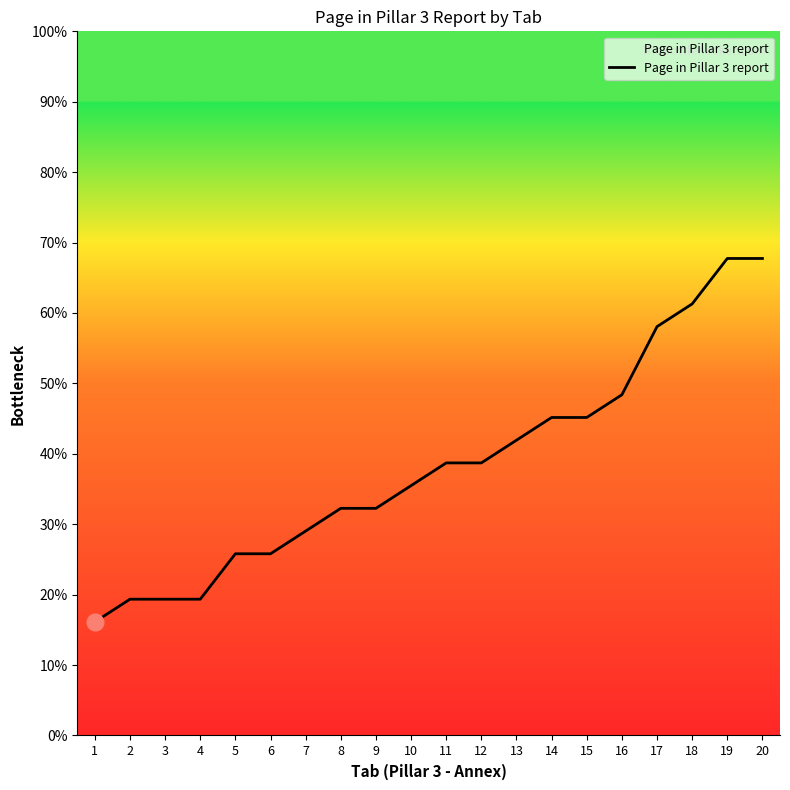

Which has a higher value, 11 or 9?

11